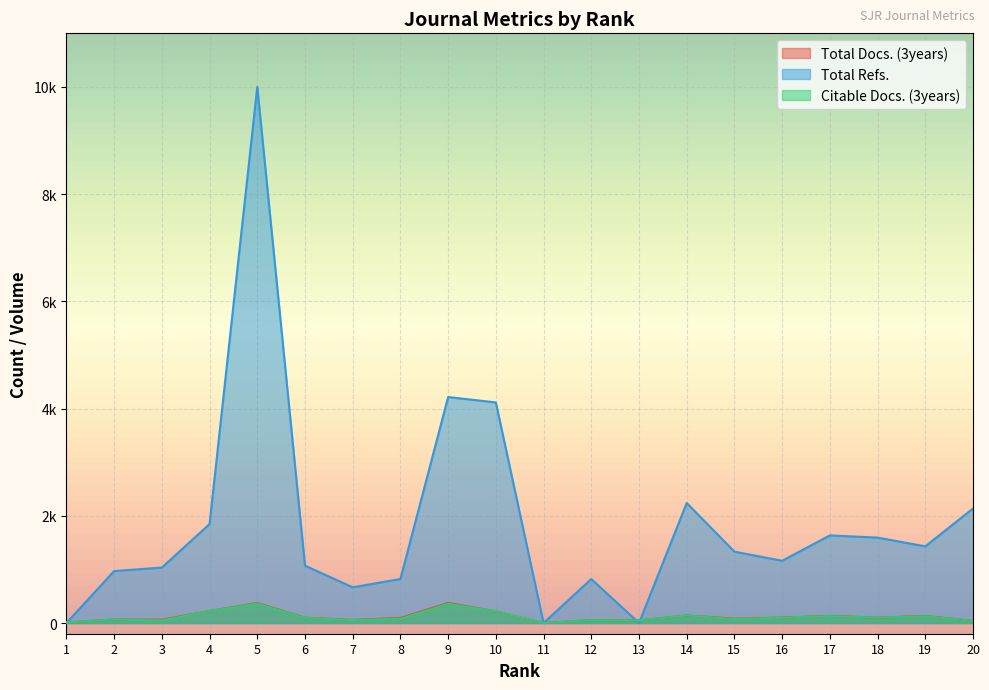

What is the maximum value shown in the chart?

10001